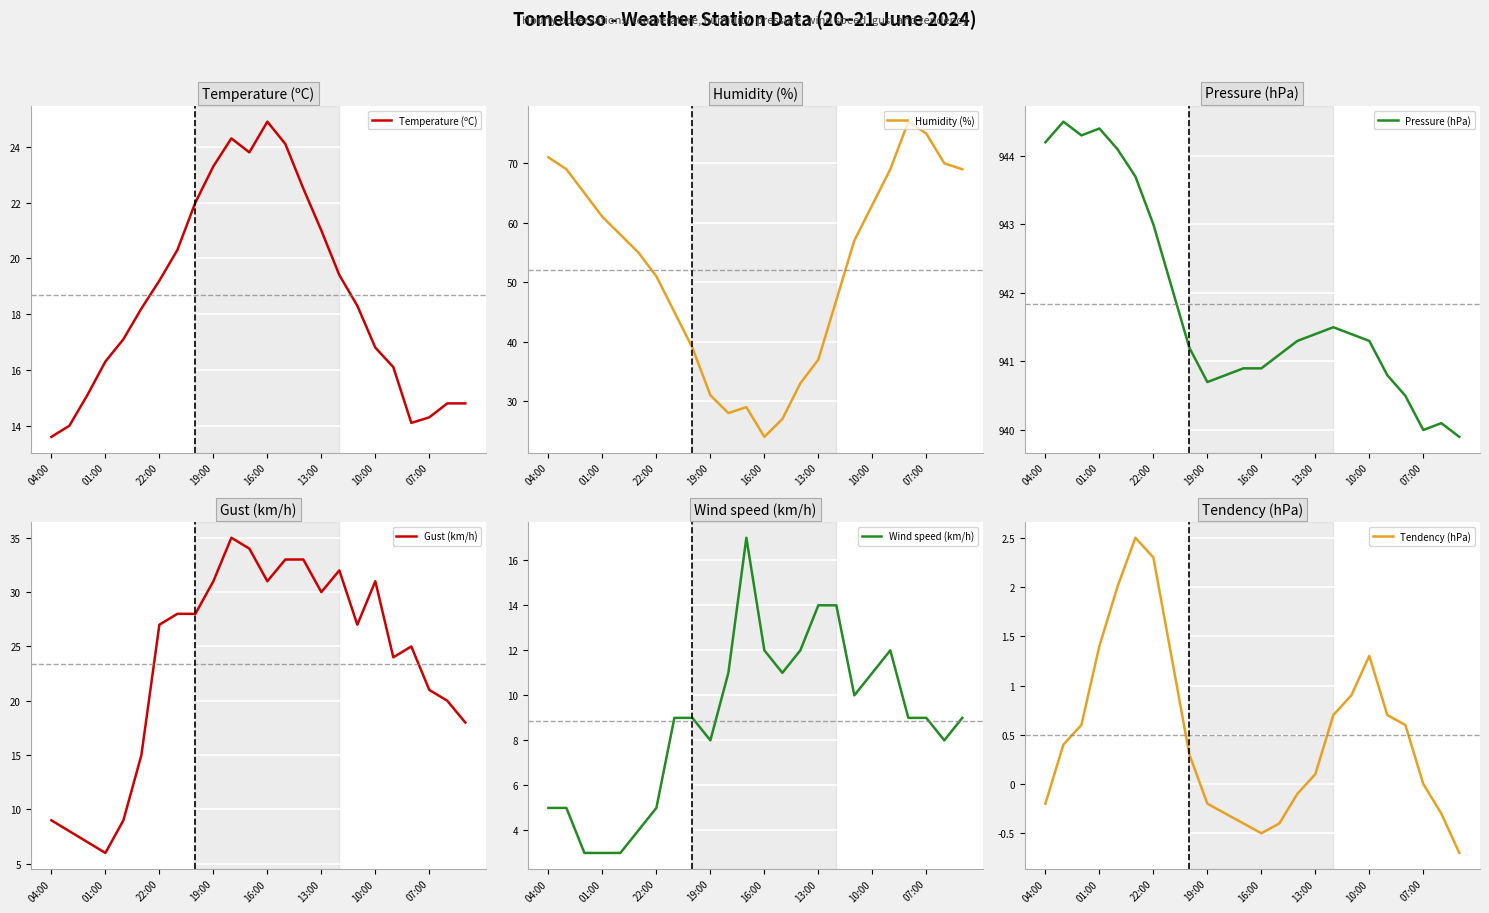

In Temperature (ºC), how many points are higher than both neighbors (excluding endpoints)?

2